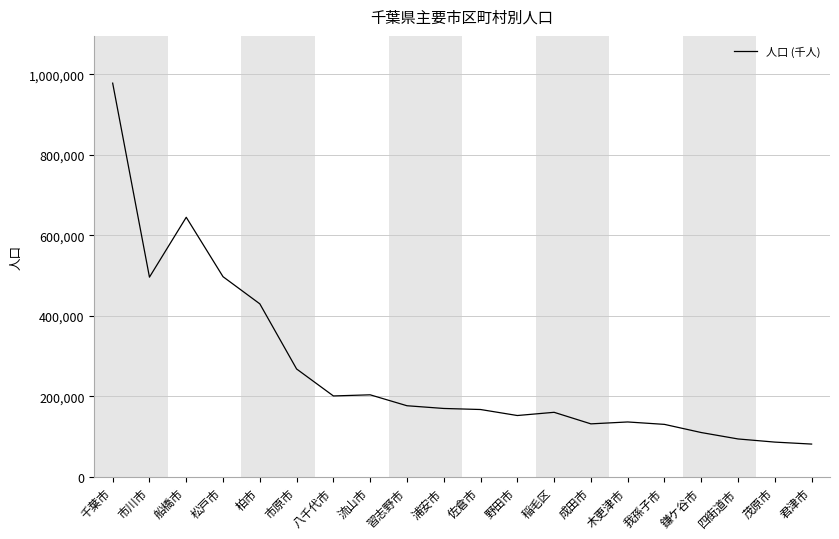

Which category has the highest value across all series?

千葉市